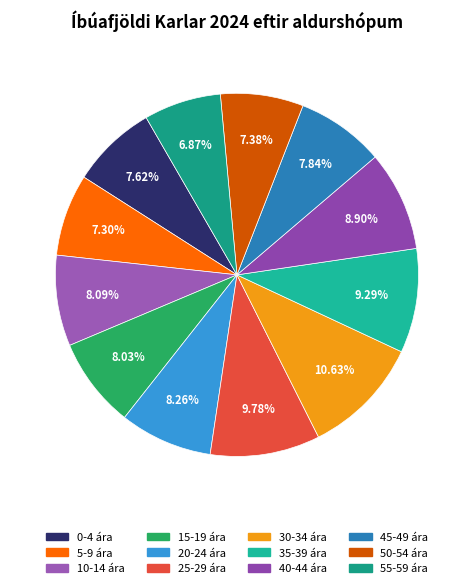

How many segments does this pie chart have?

12